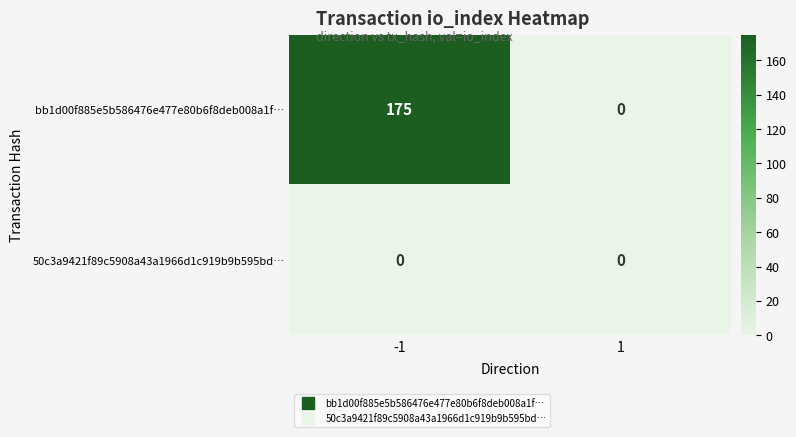

The 50c3a9421f89c5908a43a1966d1c919b9b595bd… series shows 0 at 1. True or false?

True